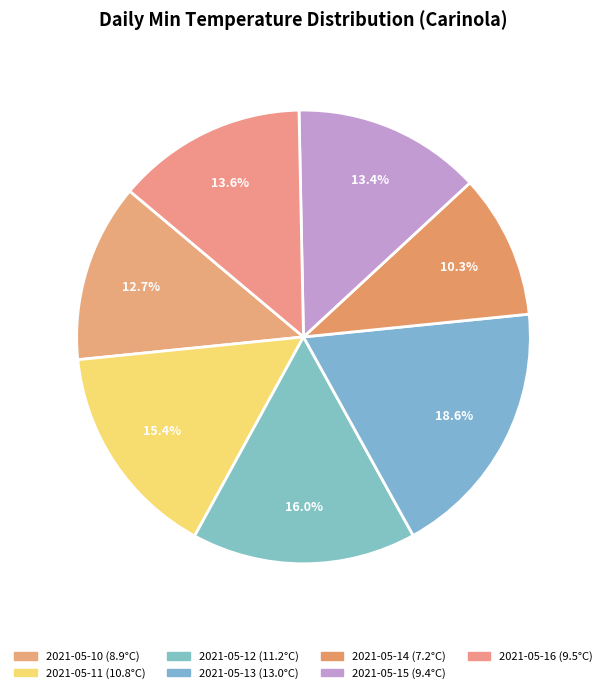

Rank the categories by value from highest to lowest.

2021-05-13, 2021-05-12, 2021-05-11, 2021-05-16, 2021-05-15, 2021-05-10, 2021-05-14